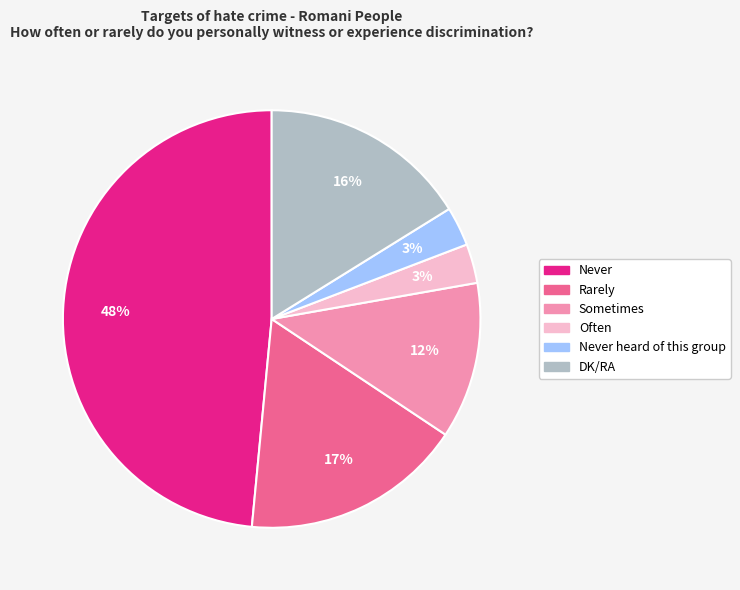

What is the ratio of the value at DK/RA to the value at Often?

5.3